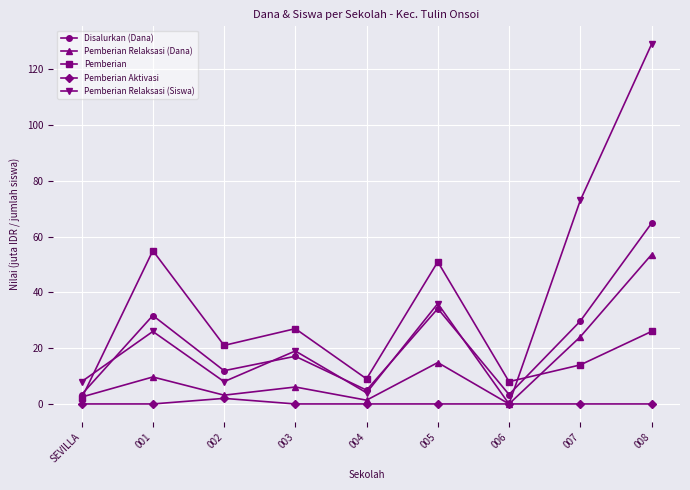

True or false: Pemberian Relaksasi (Siswa) and Pemberian cross at least once.

True